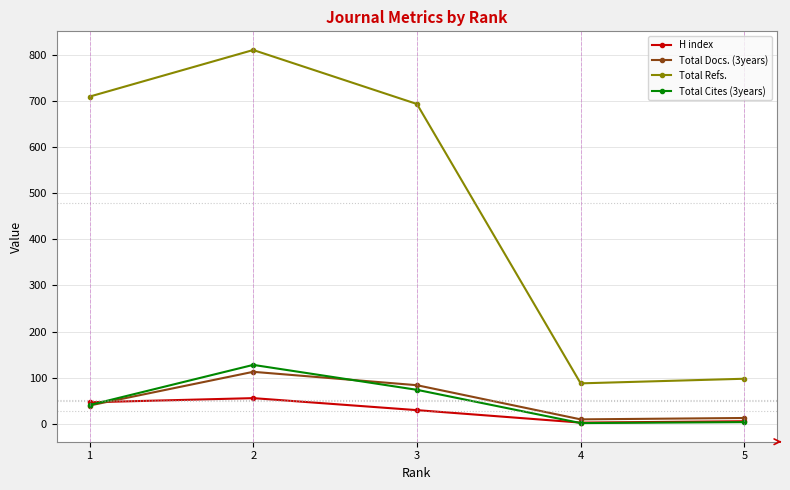

What is the difference between the highest and lowest values at 1?

669